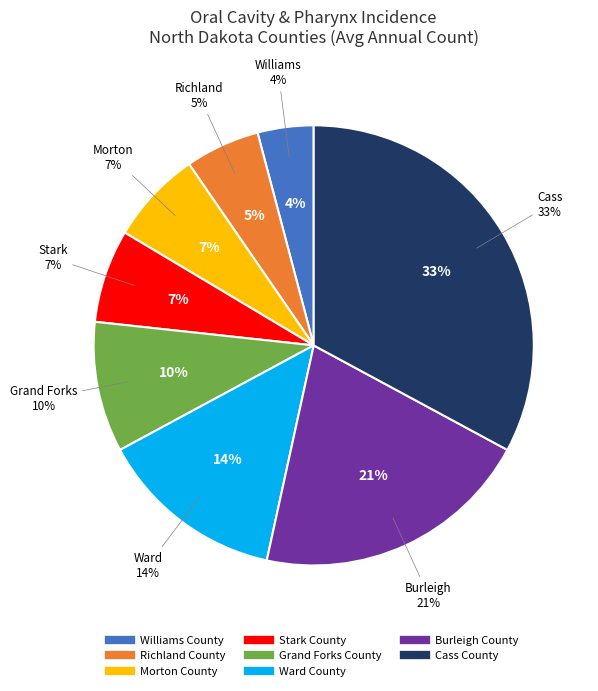

Which slice is the largest?

Cass County